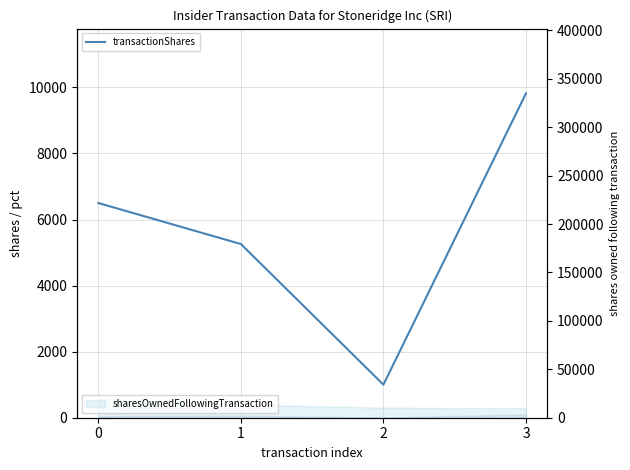

What is the average value?

5644